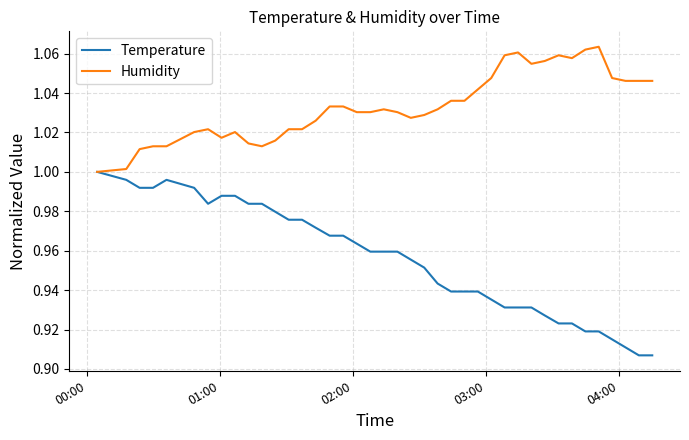

Which series has the largest total across all categories?

Humidity